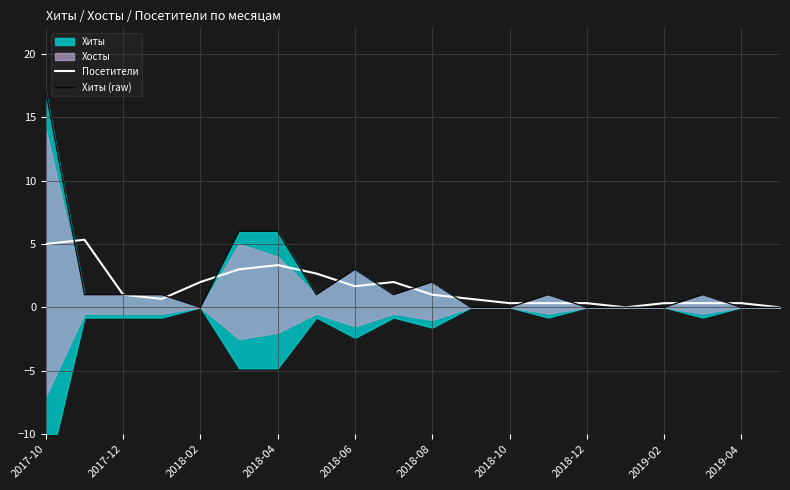

Count the number of categories in the chart.

20